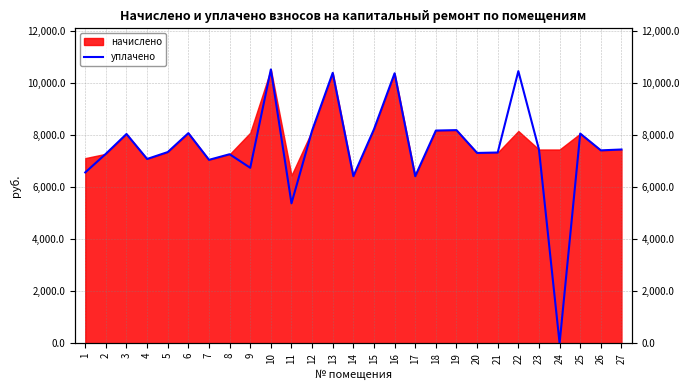

What is the change in value from 4 to 17?

-662.4